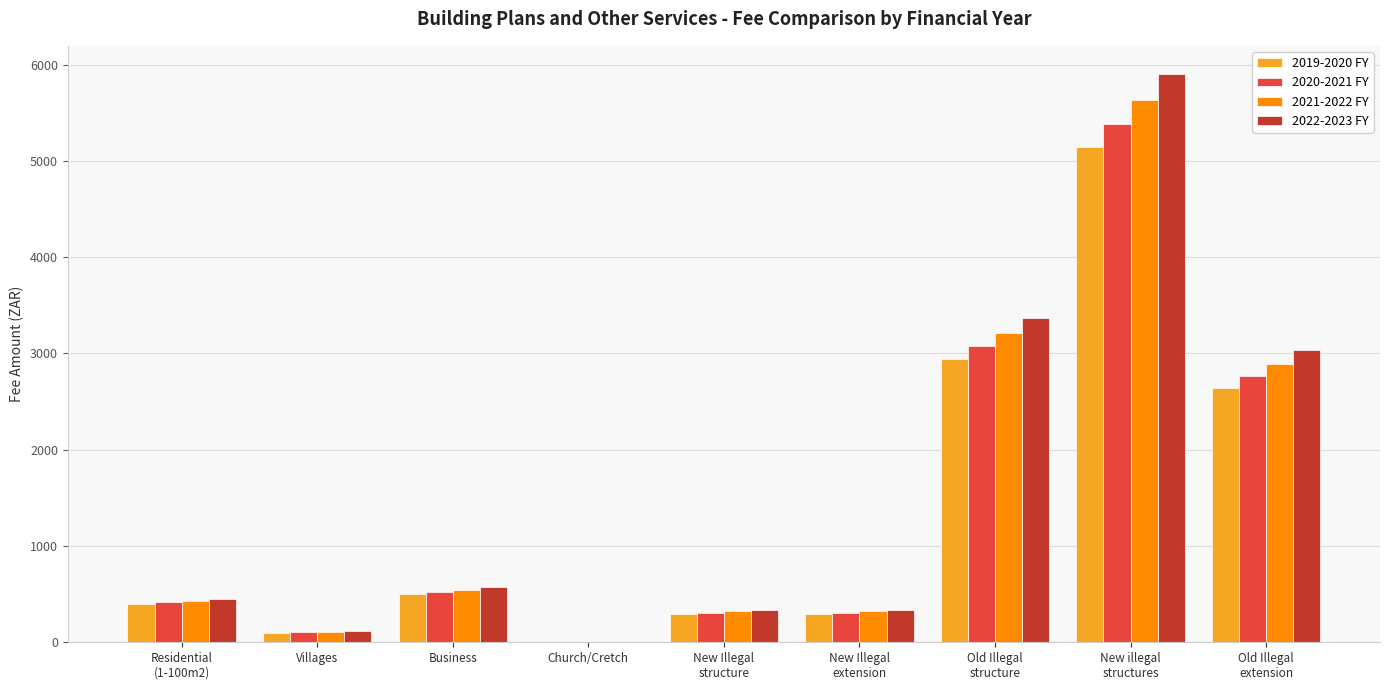

What are all the series names shown in the legend?

2019-2020 FY, 2020-2021 FY, 2021-2022 FY, 2022-2023 FY